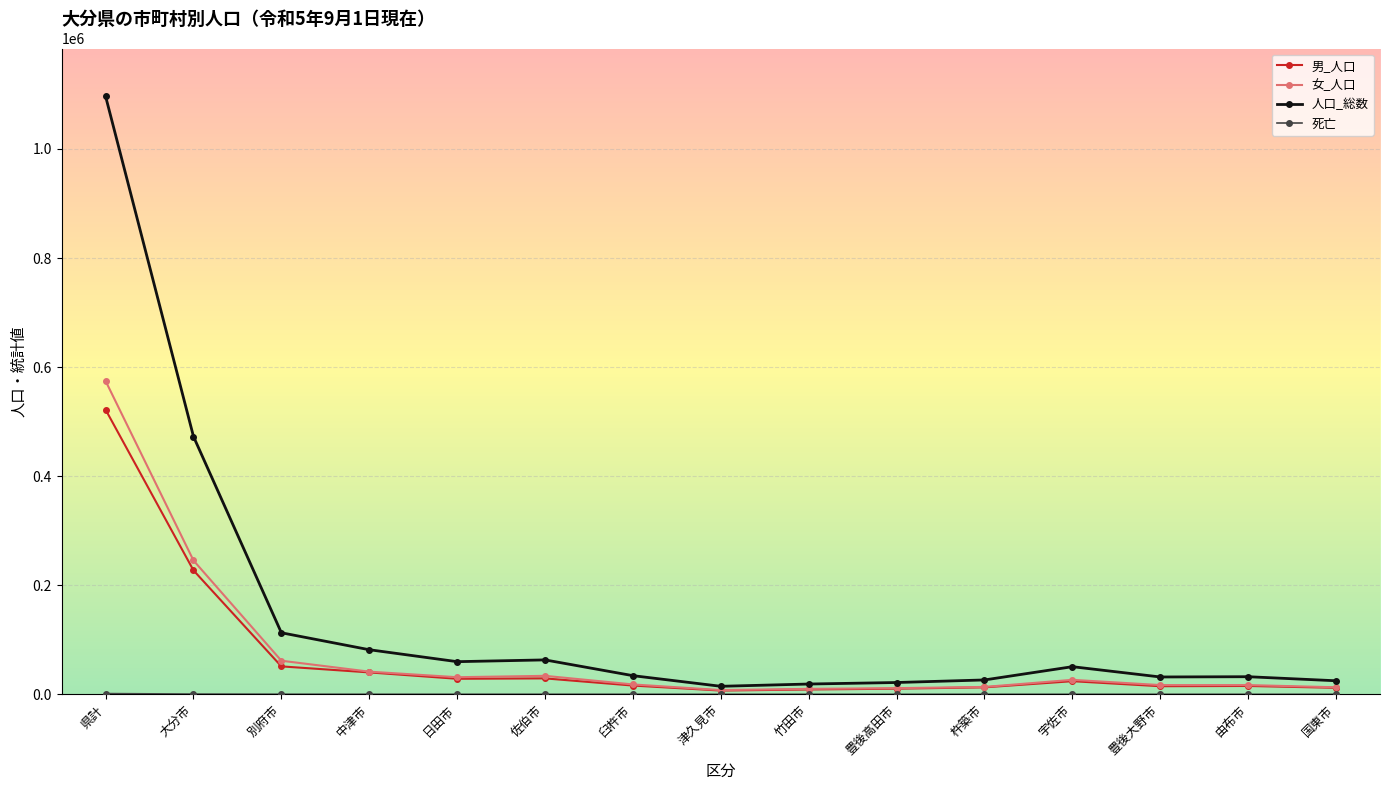

Which series has the largest total across all categories?

人口_総数